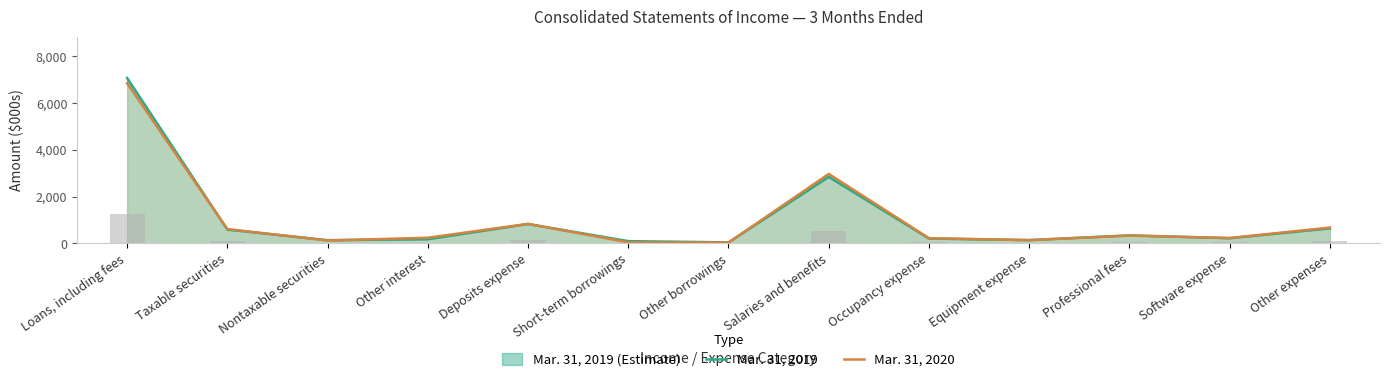

Are the bars horizontal?

No